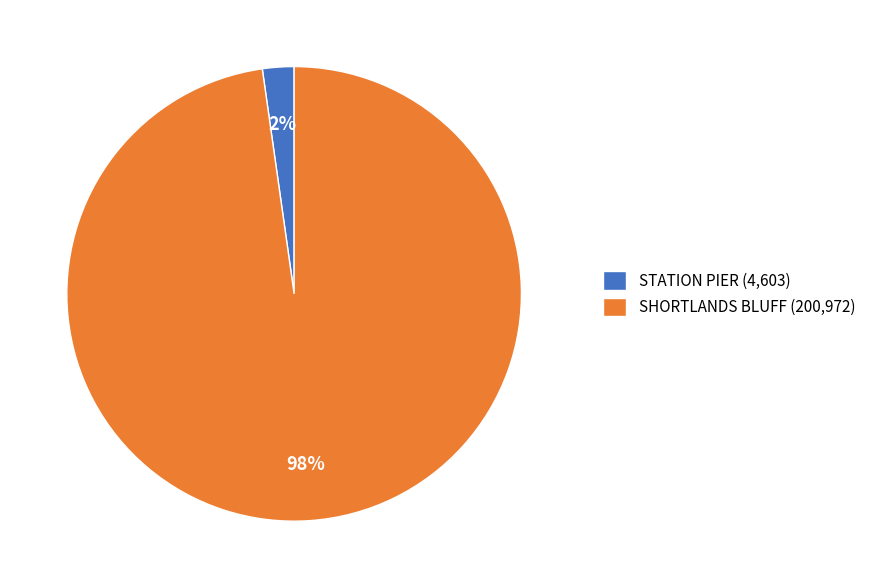

Rank the categories by value from lowest to highest.

STATION PIER, SHORTLANDS BLUFF